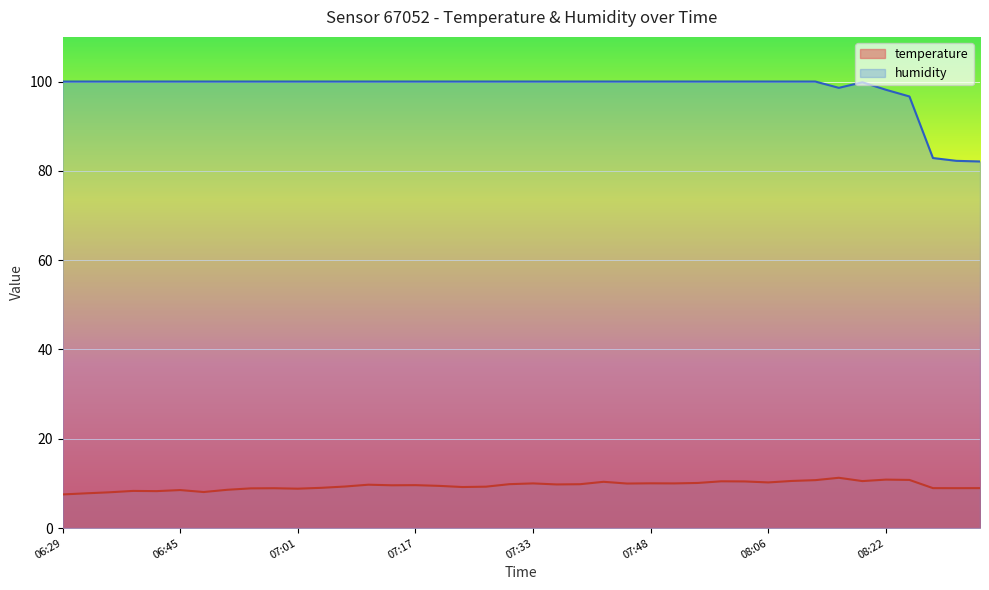

Which series has the widest spread of values?

humidity